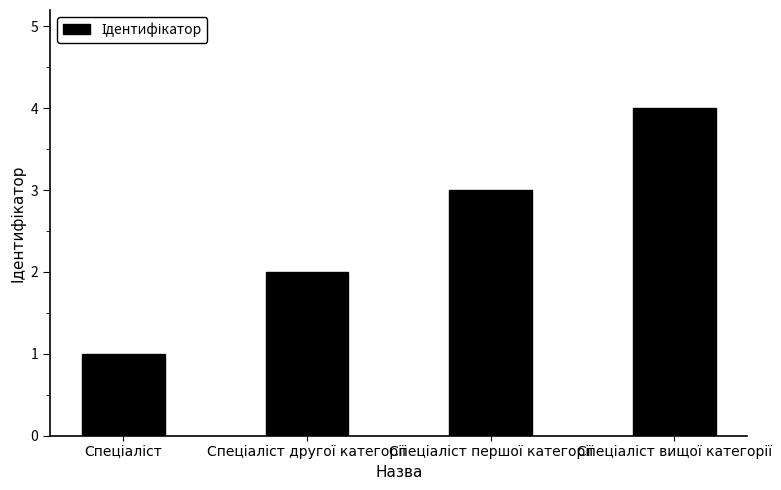

What is the difference between the maximum and minimum values?

3